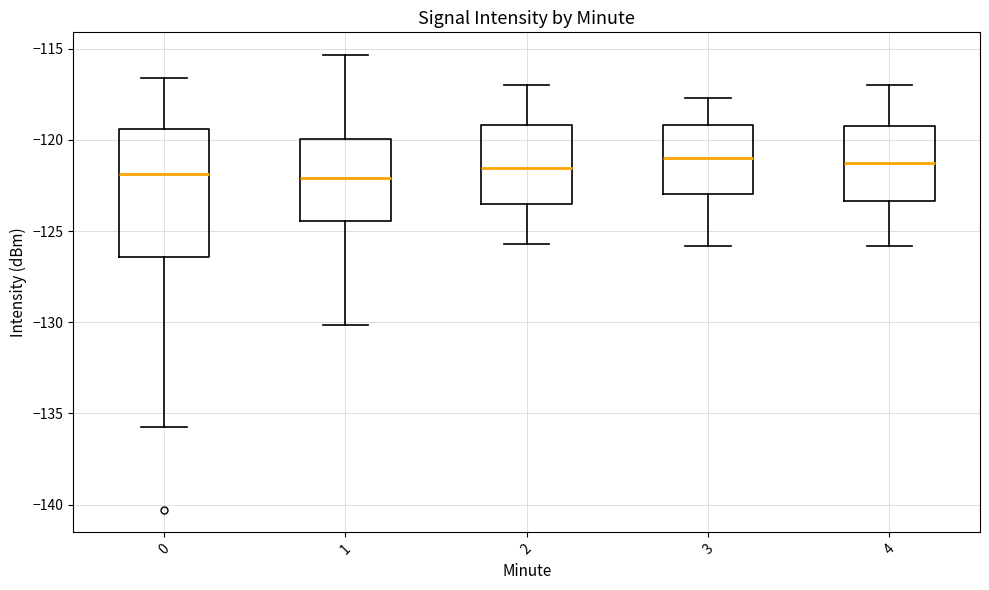

Comparing the boxes themselves (not the whiskers), which one is the tallest?

0